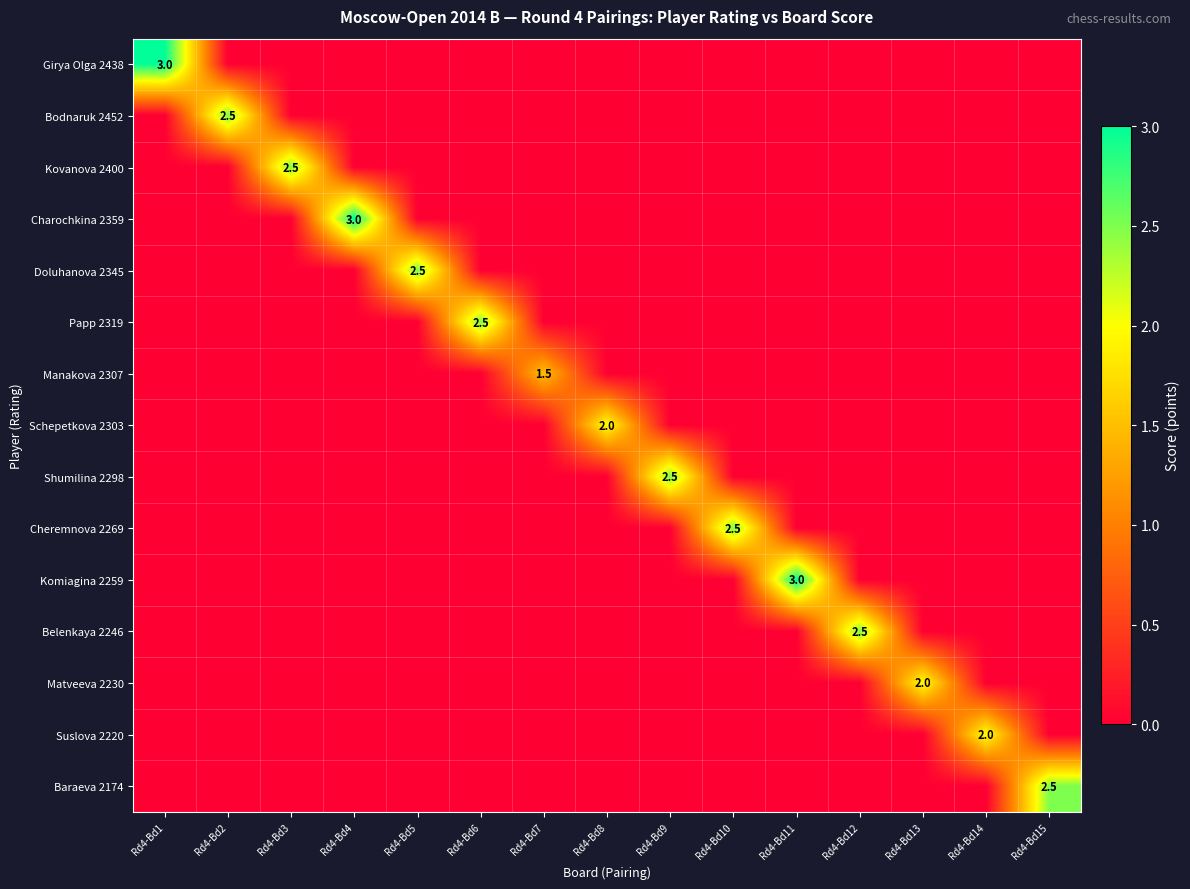

At which category does the chart reach its minimum across all series?

Rd4-Bd2